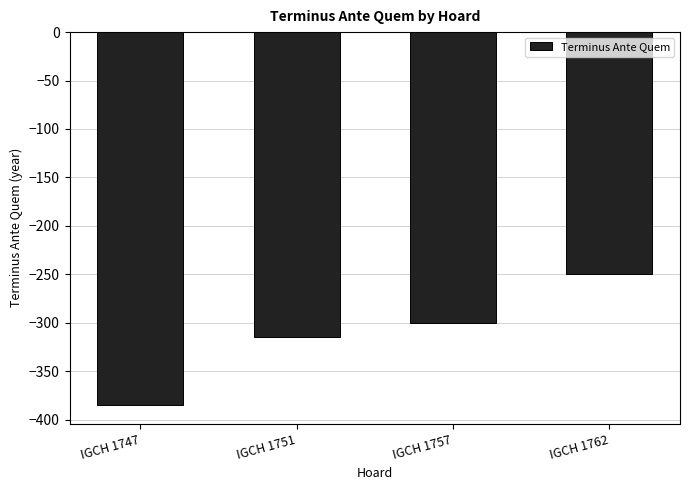

What is the value of the 4th bar from the left?

-250